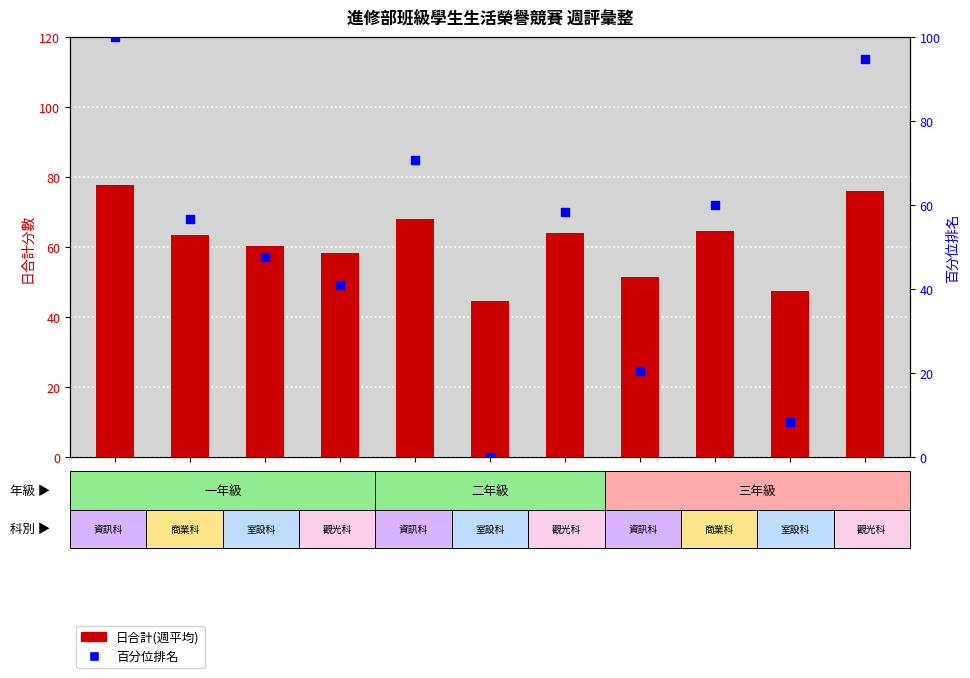

At how many categories does at least one series exceed 82?

2